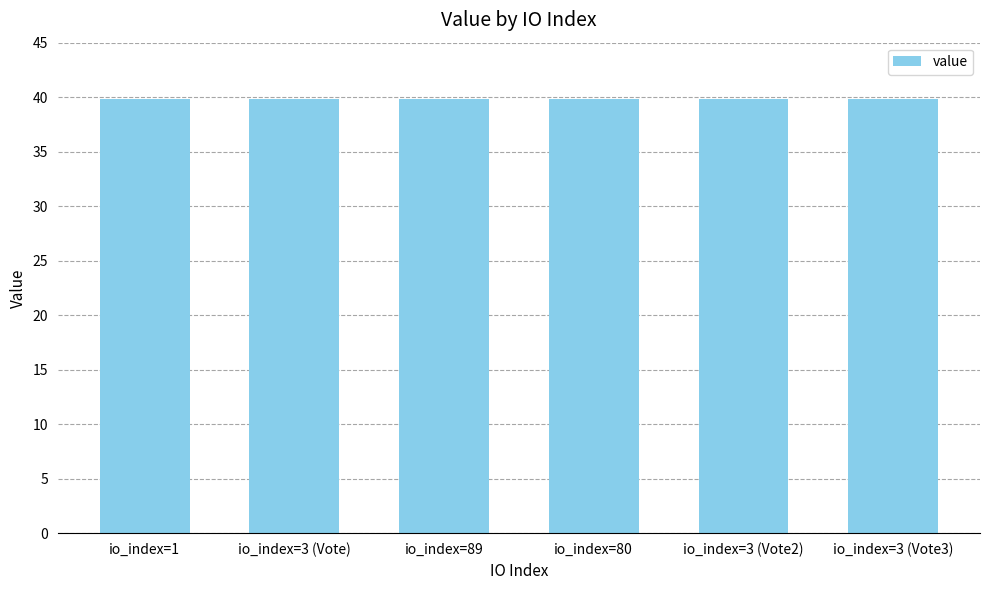

True or false: the data shows 39.8 at io_index=3 (Vote).

True